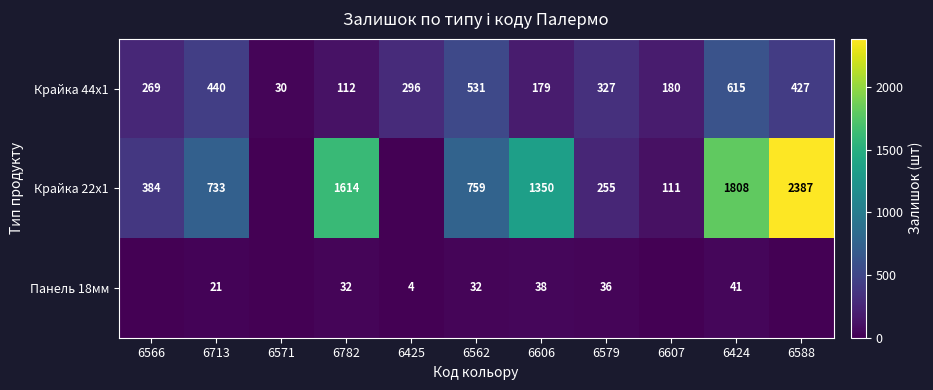

The value of Крайка 44x1 at 6425 is 524. True or false?

False